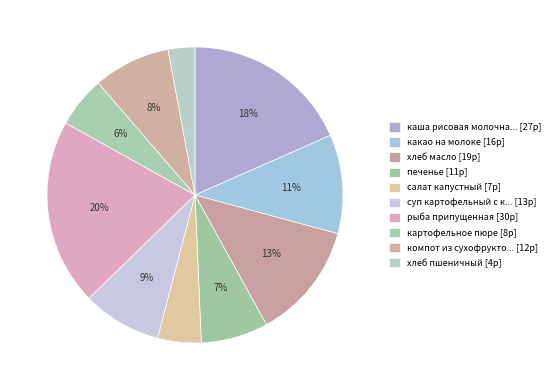

How many segments does this pie chart have?

10